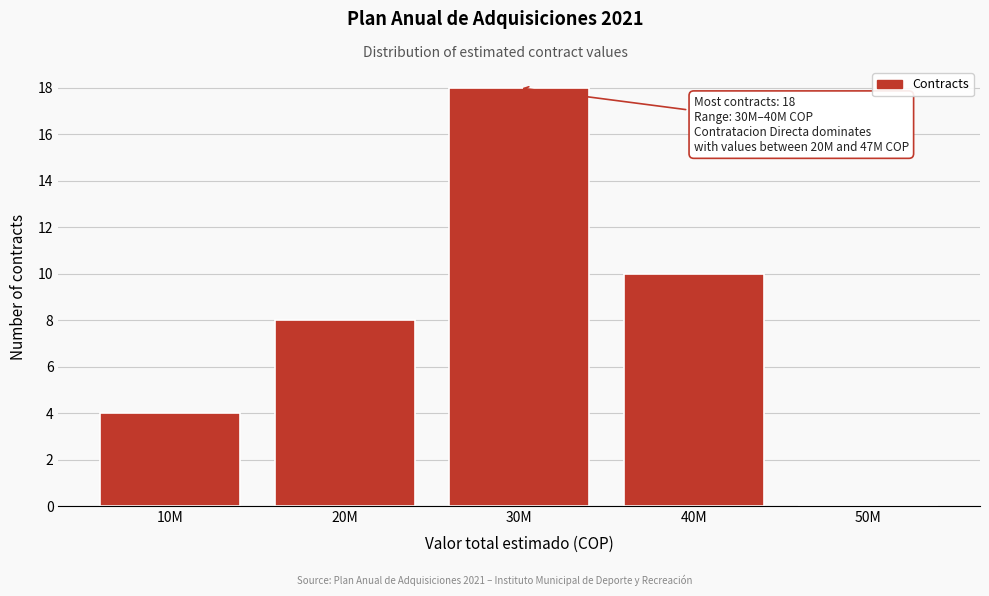

Reading right to left, transcribe all the data shown in this chart.

50M=0	40M=10	30M=18	20M=8	10M=4